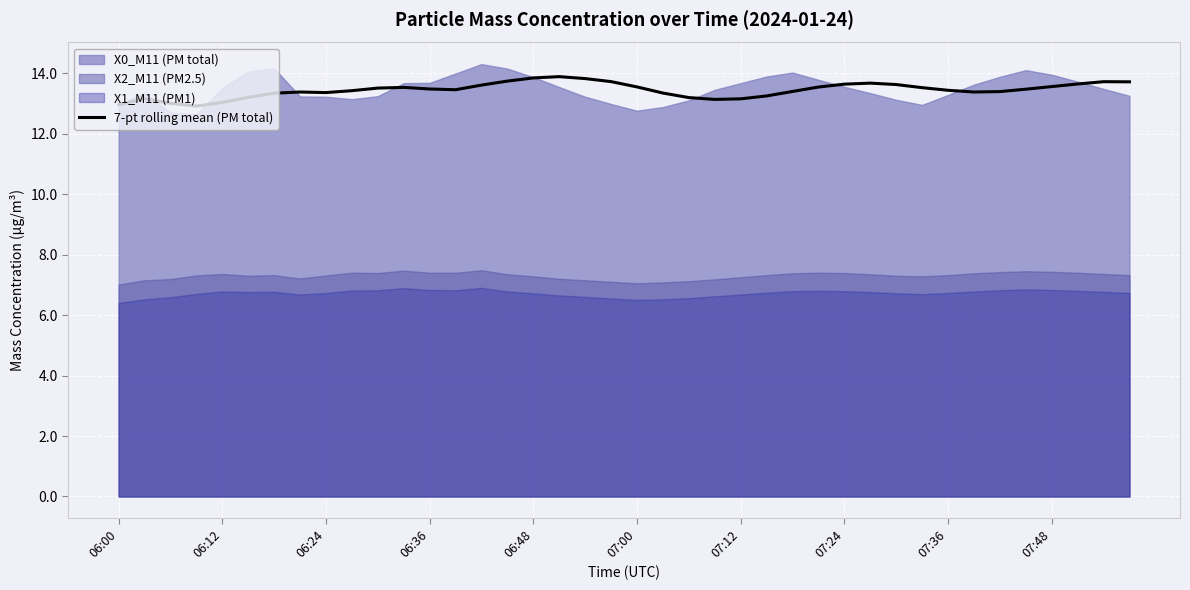

What is the maximum value for 7-pt rolling mean (PM total)?

13.9